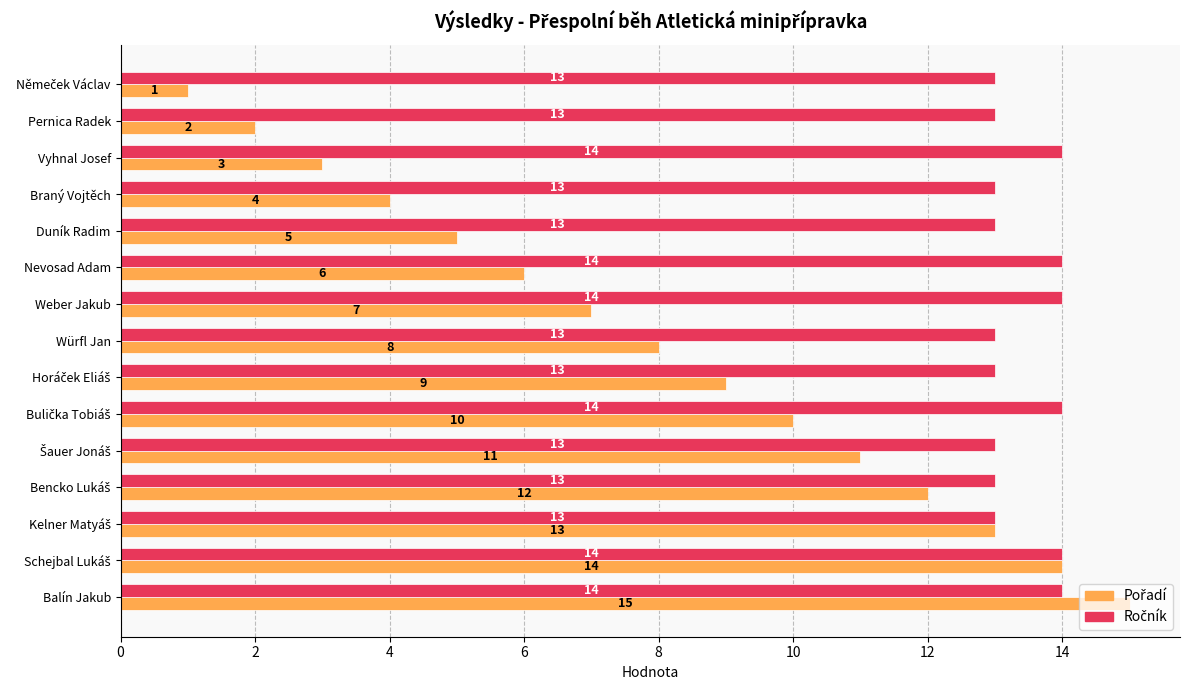

What is the greatest value displayed?

15